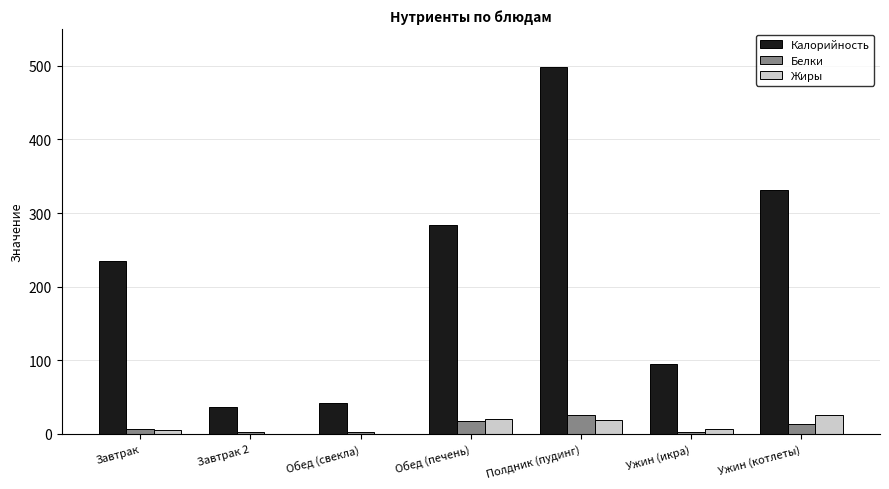

Which category has the highest value across all series?

Полдник (пудинг)